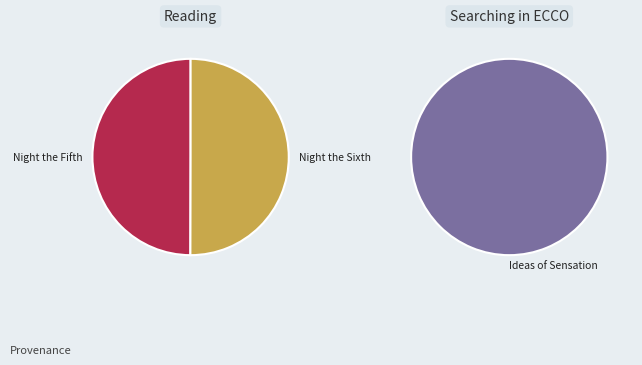

To the nearest percent, what is the average slice percentage?

33%